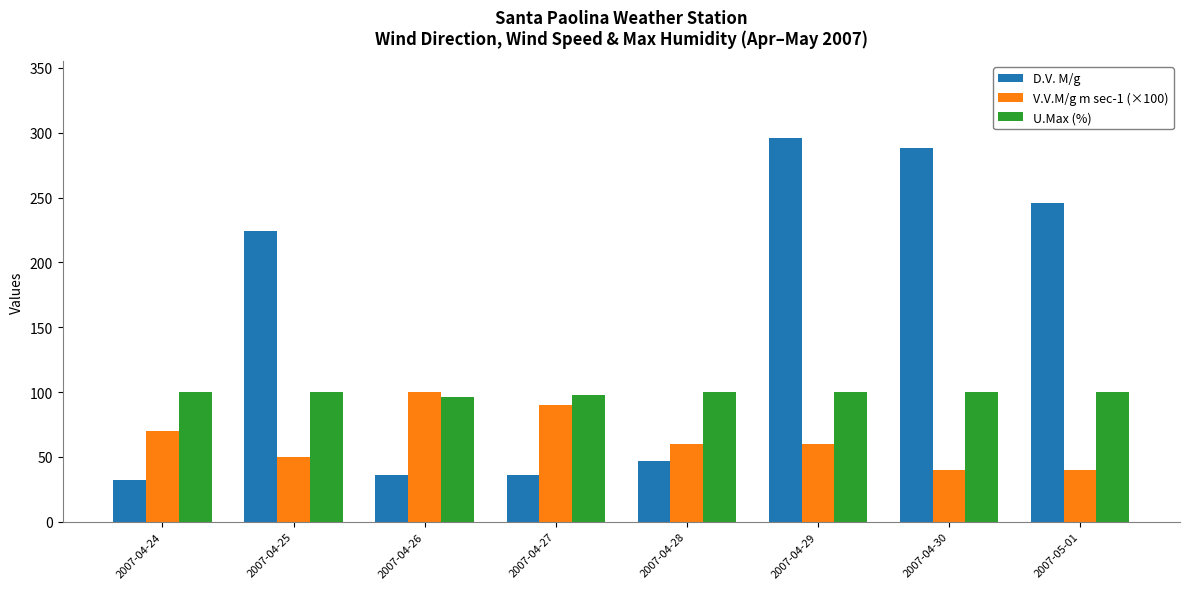

What is the maximum value shown in the chart?

296